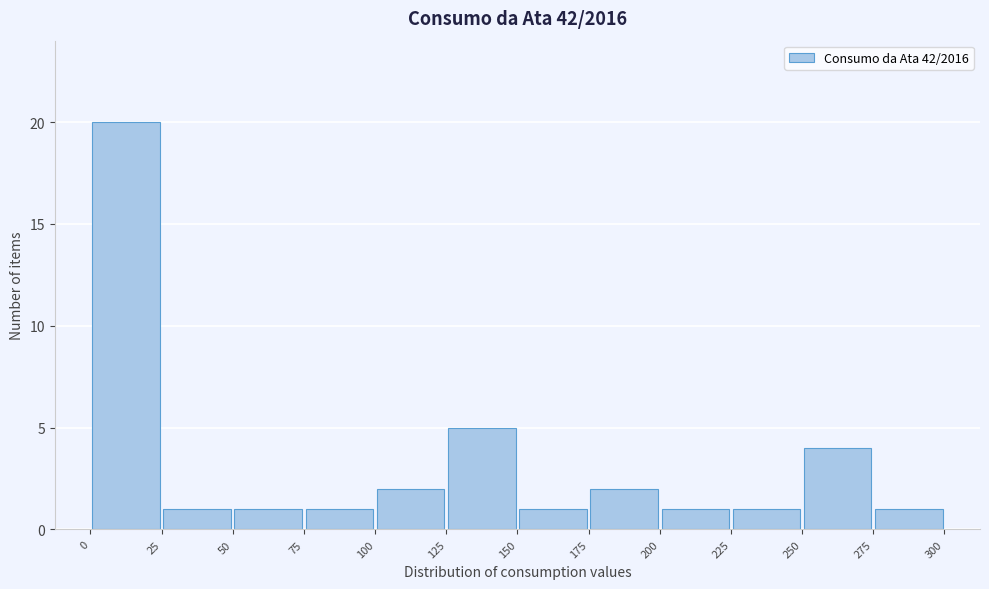

Reading left to right, transcribe this chart: for each bar, give the range it covers on the x-axis and its height. The values are not printed on the chart, so give them approximately, as read against the axis.

0 to 25: 20
25 to 50: 1
50 to 75: 1
75 to 100: 1
100 to 125: 2
125 to 150: 5
150 to 175: 1
175 to 200: 2
200 to 225: 1
225 to 250: 1
250 to 275: 4
275 to 300: 1